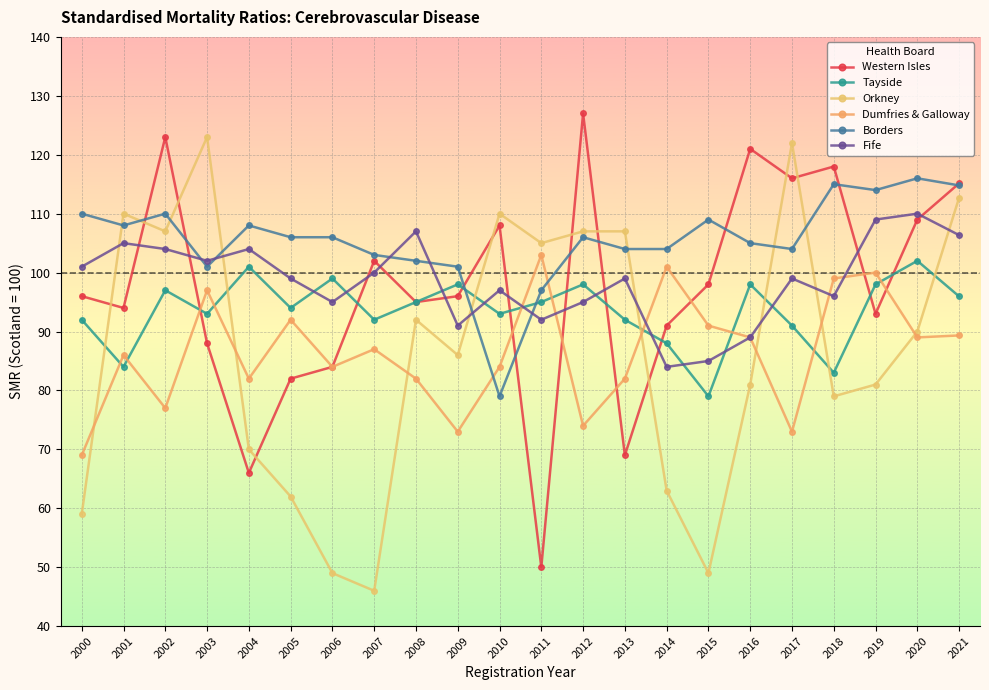

Is it true that Borders equals 141.2 at 2016?

False